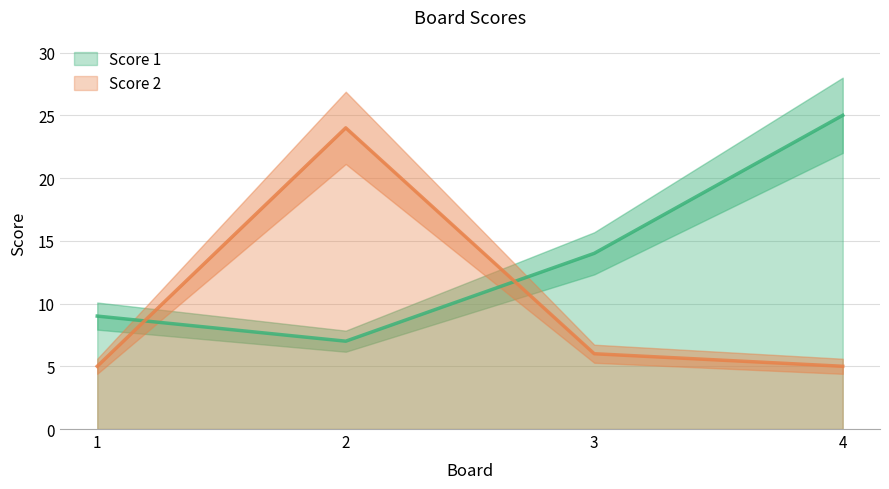

How many lines are shown in the chart?

2